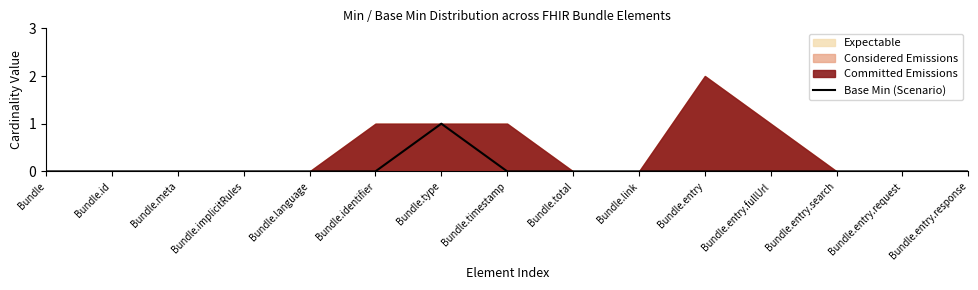

Rank the categories by value from highest to lowest.

Bundle.type, Bundle, Bundle.id, Bundle.meta, Bundle.implicitRules, Bundle.language, Bundle.identifier, Bundle.timestamp, Bundle.total, Bundle.link, Bundle.entry, Bundle.entry.fullUrl, Bundle.entry.search, Bundle.entry.request, Bundle.entry.response